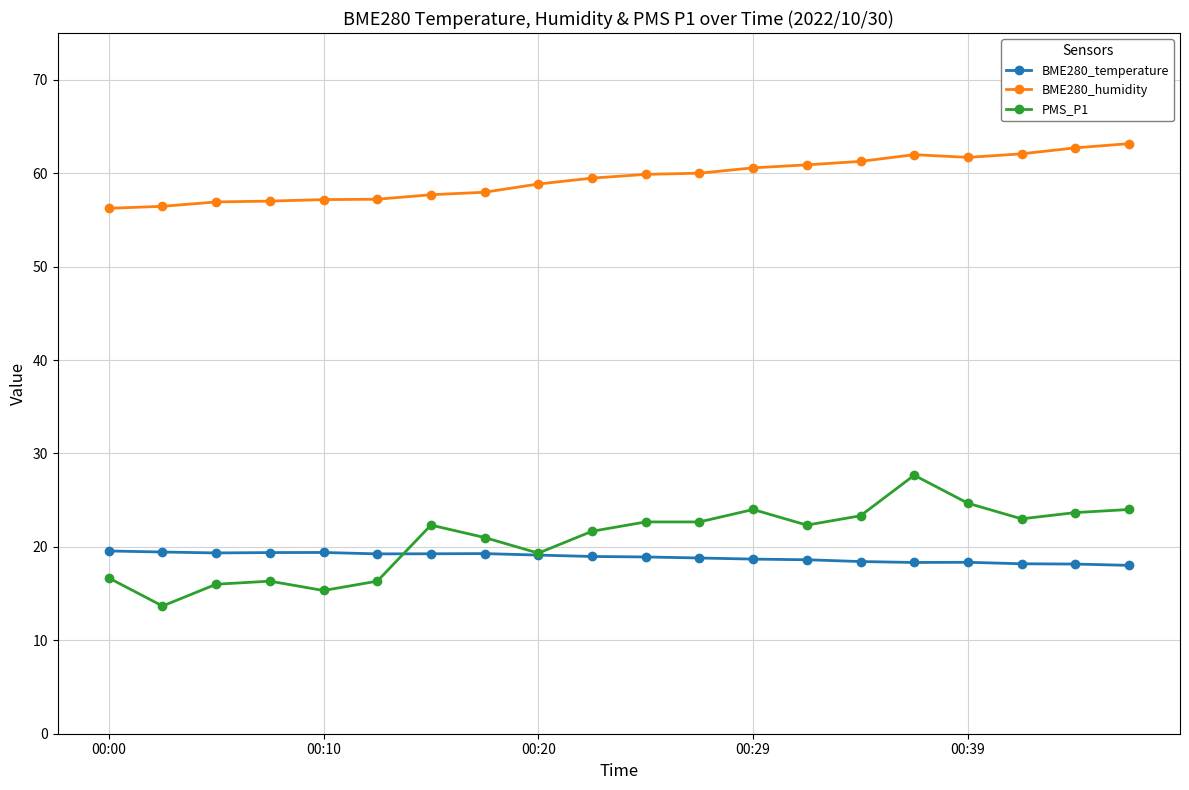

What is the maximum value shown in the chart?

63.2